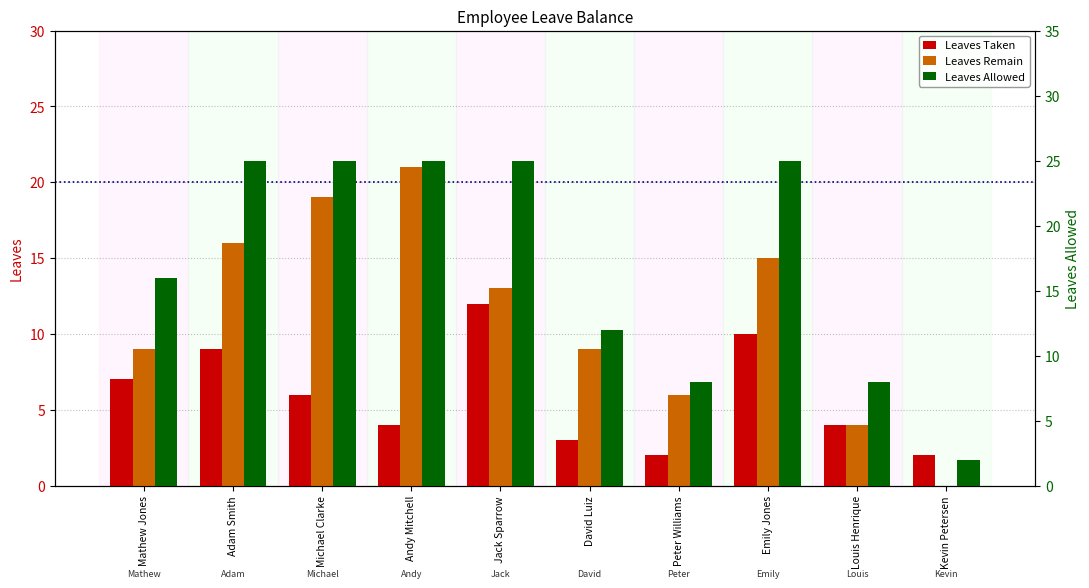

What is the value of the Leaves Taken bar at the 2nd from the left?

9